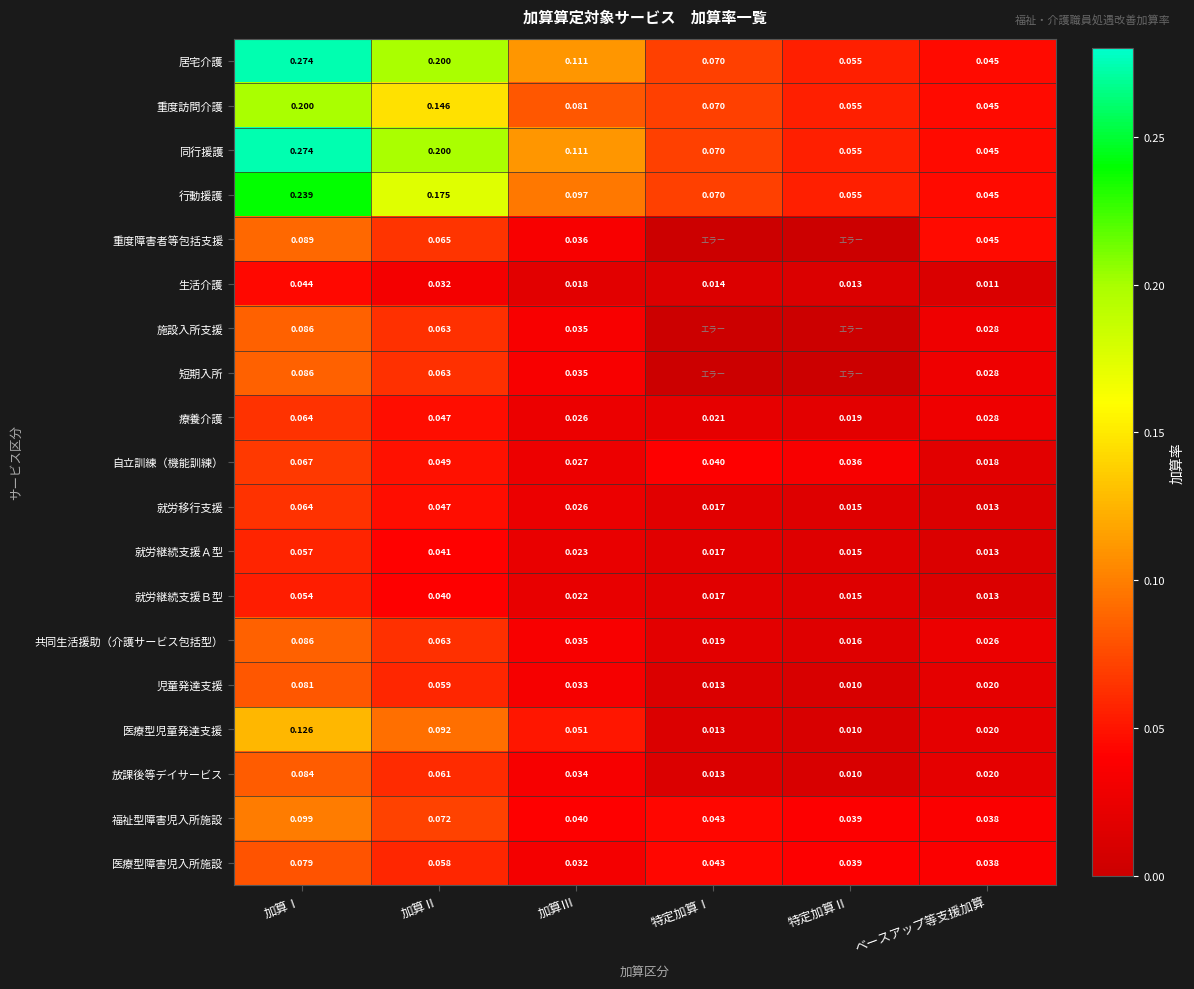

At which category is the sum across all series the highest?

加算Ⅰ